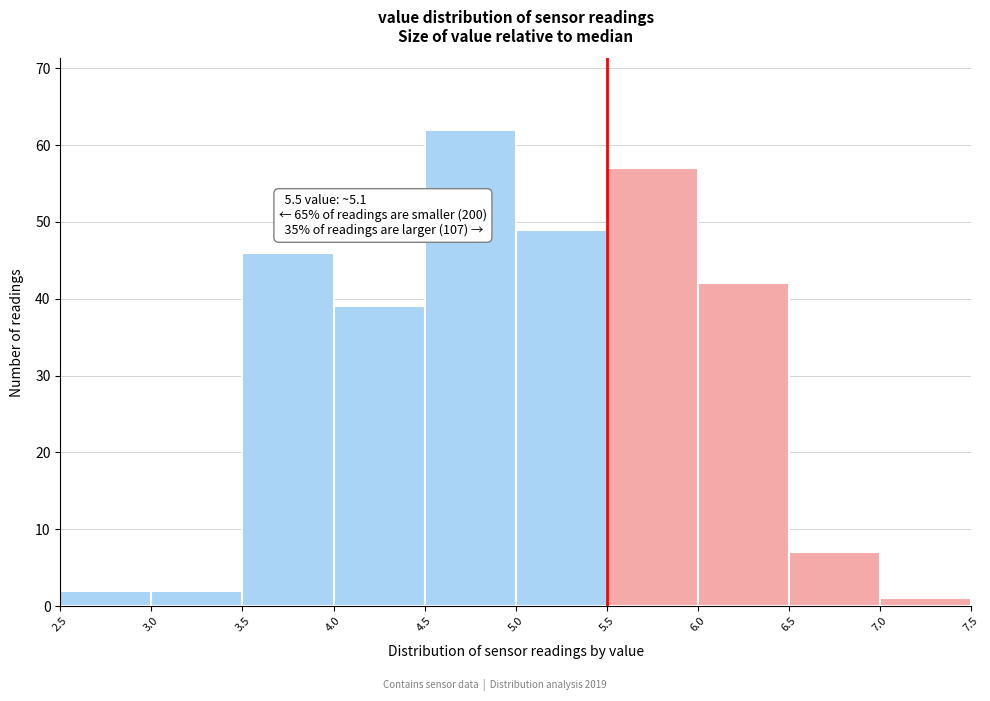

Which range on the x-axis has the tallest bar?

4.5 to 5.0